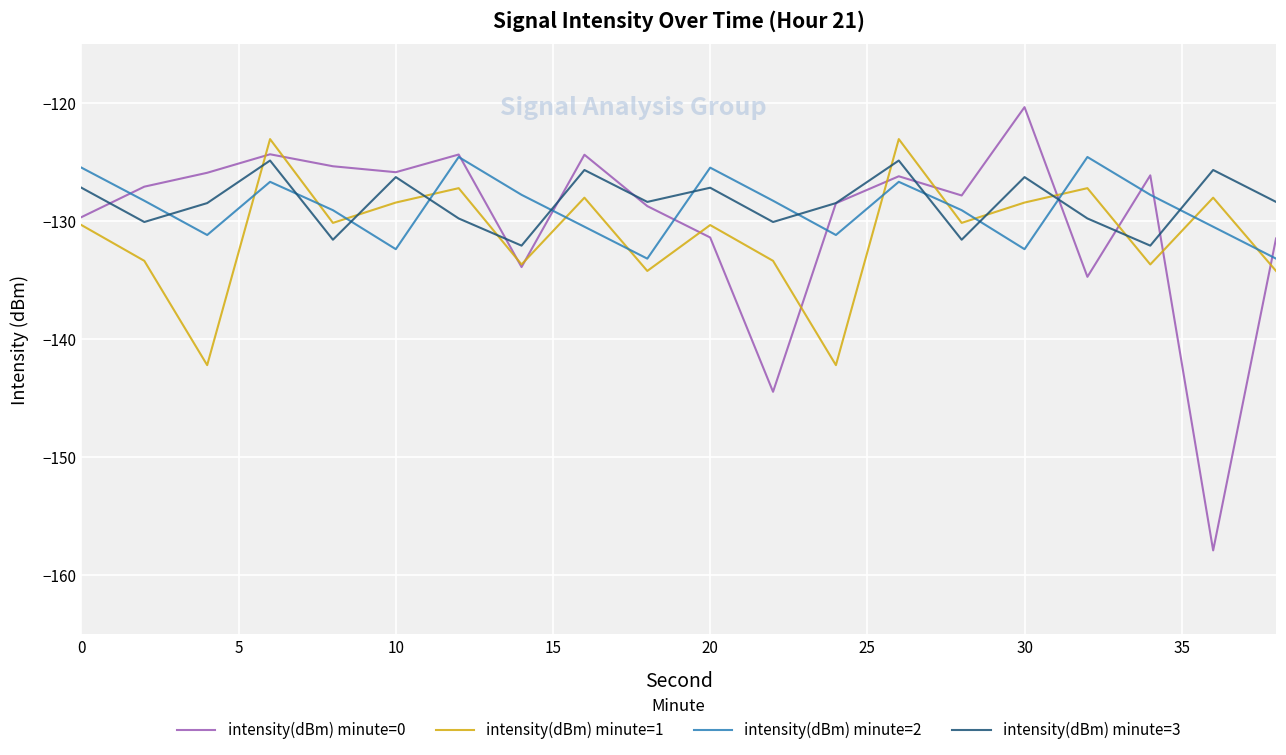

Which series has the largest range (max minus min)?

intensity(dBm) minute=0